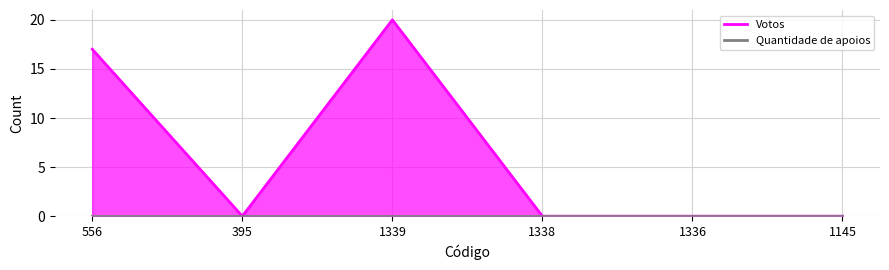

In Votos, how many points are lower than both neighbors (excluding endpoints)?

1